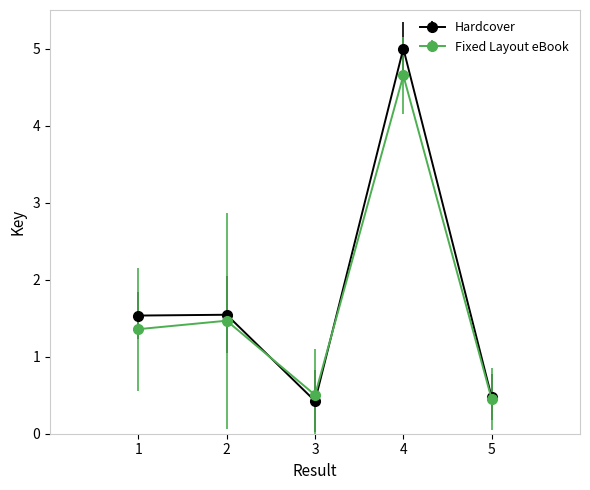

What is the maximum value for Hardcover?

5.0